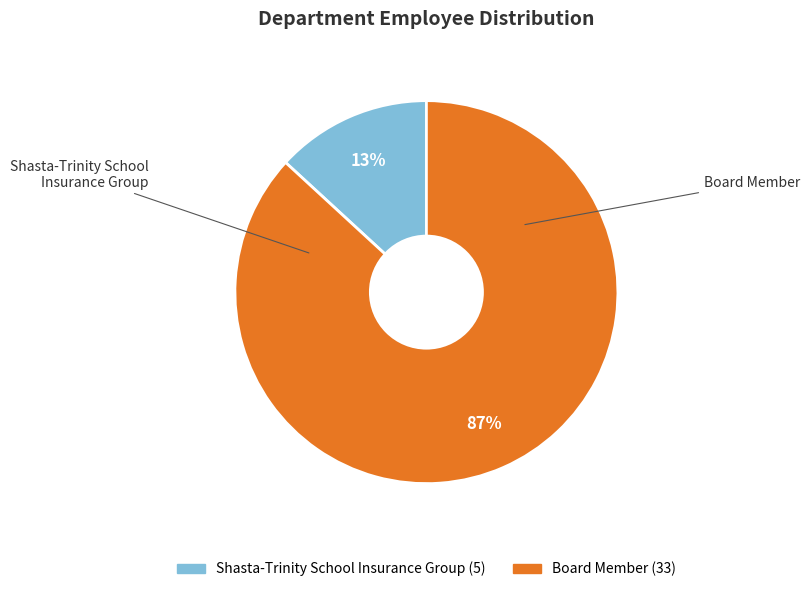

Is Shasta-Trinity School Insurance Group the majority of the pie?

No